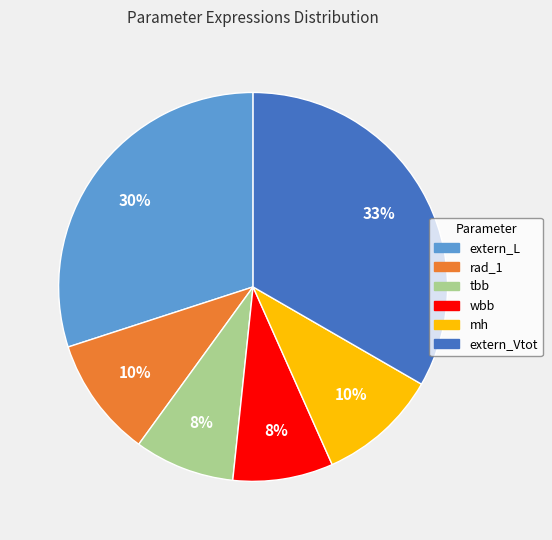

Do mh and tbb together represent more than half of the pie?

No